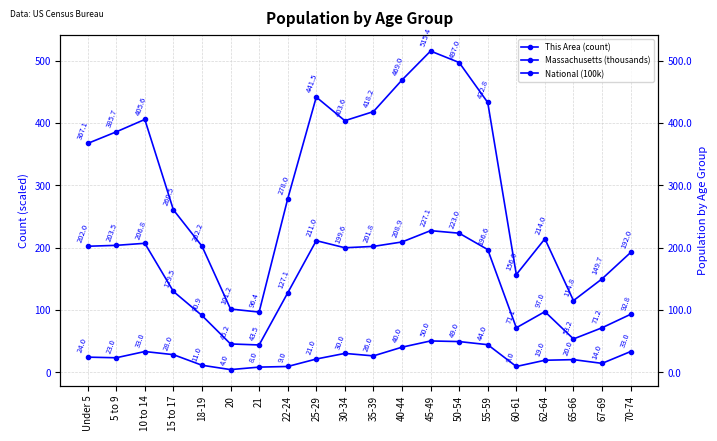

What is the difference between the This Area (count) values at 55-59 and 20?

40.0